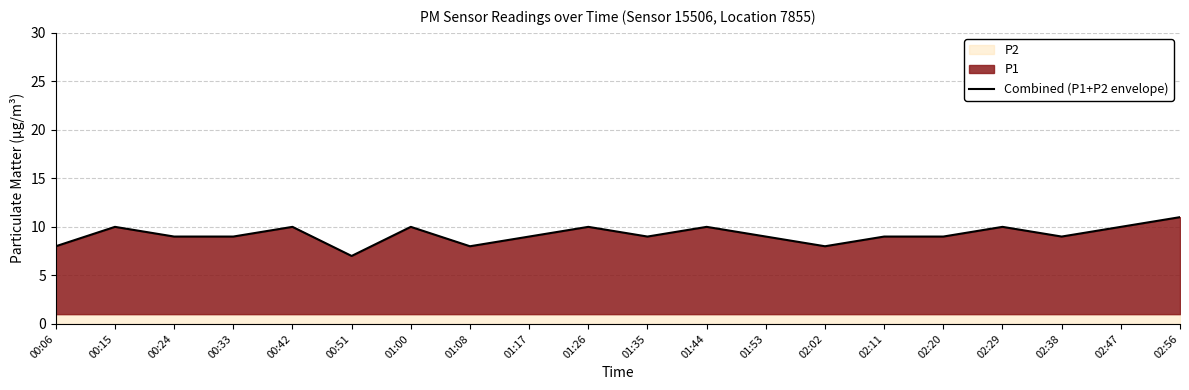

How many interior local peaks (higher than both neighbors) does the data have?

6